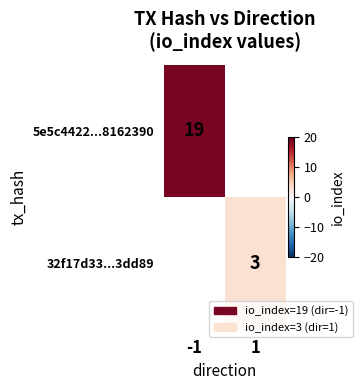

Is it true that 32f17d33...3dd89 equals 3 at 1?

True